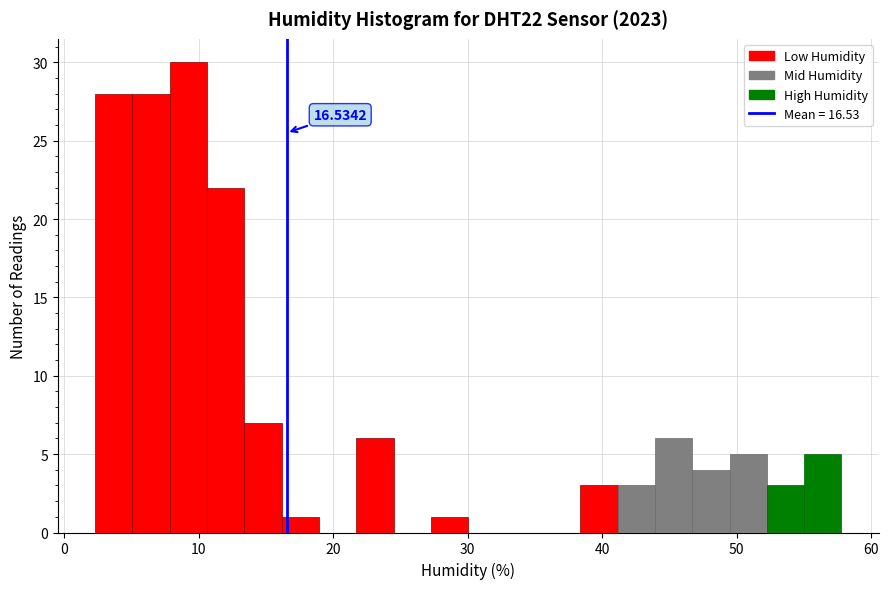

Read against the x-axis, roughly where is the centre of the tallest bar?

9